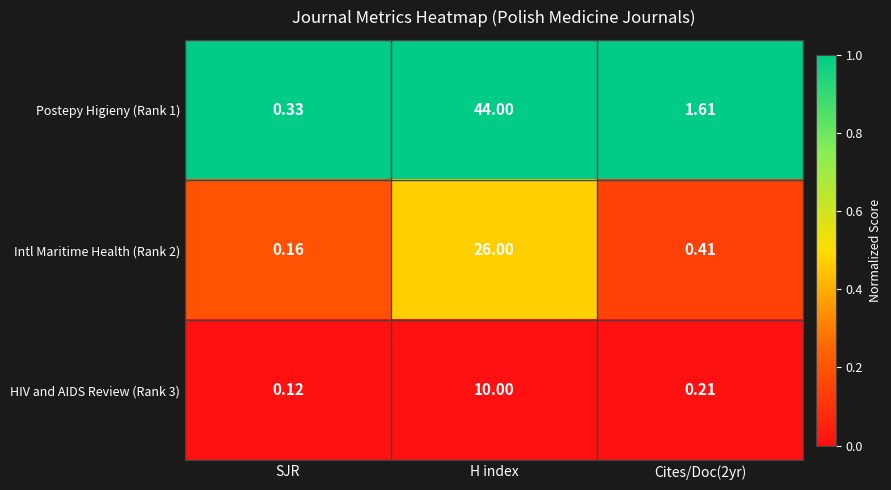

Between H index and Cites/Doc(2yr), which series saw the biggest shift?

Postepy Higieny (Rank 1)